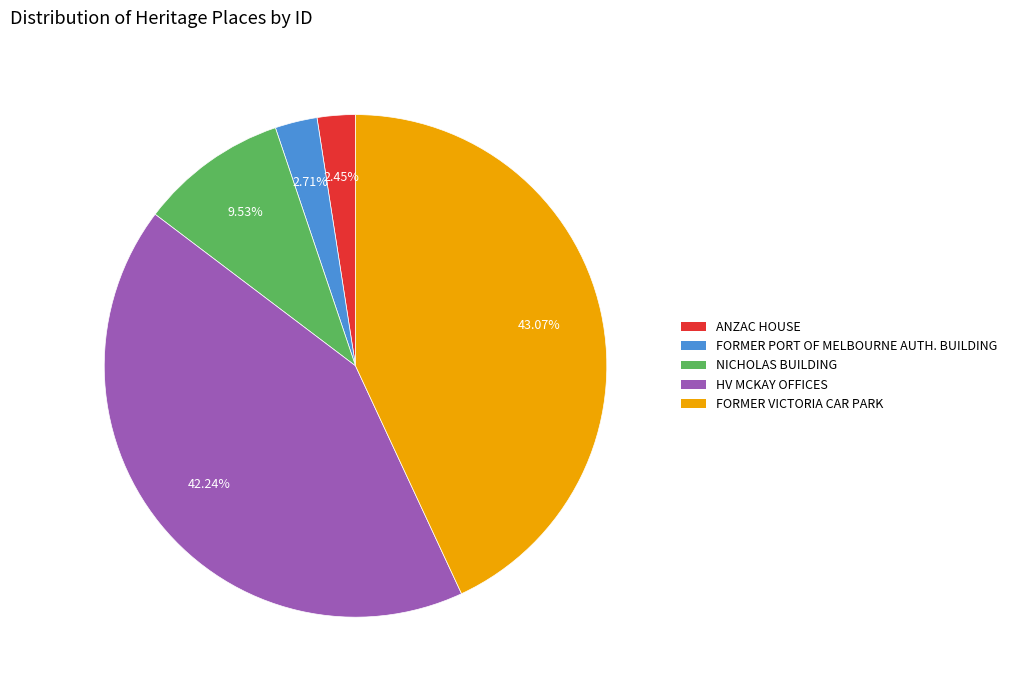

Count the number of slices in the pie.

5